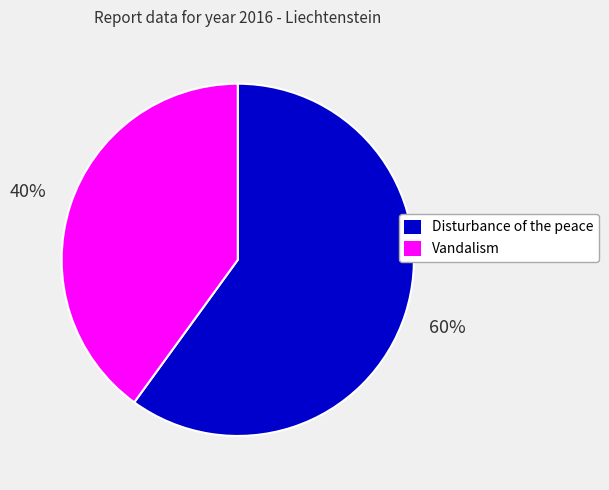

To the nearest percent, what is the difference between the largest and smallest slice percentages?

20%